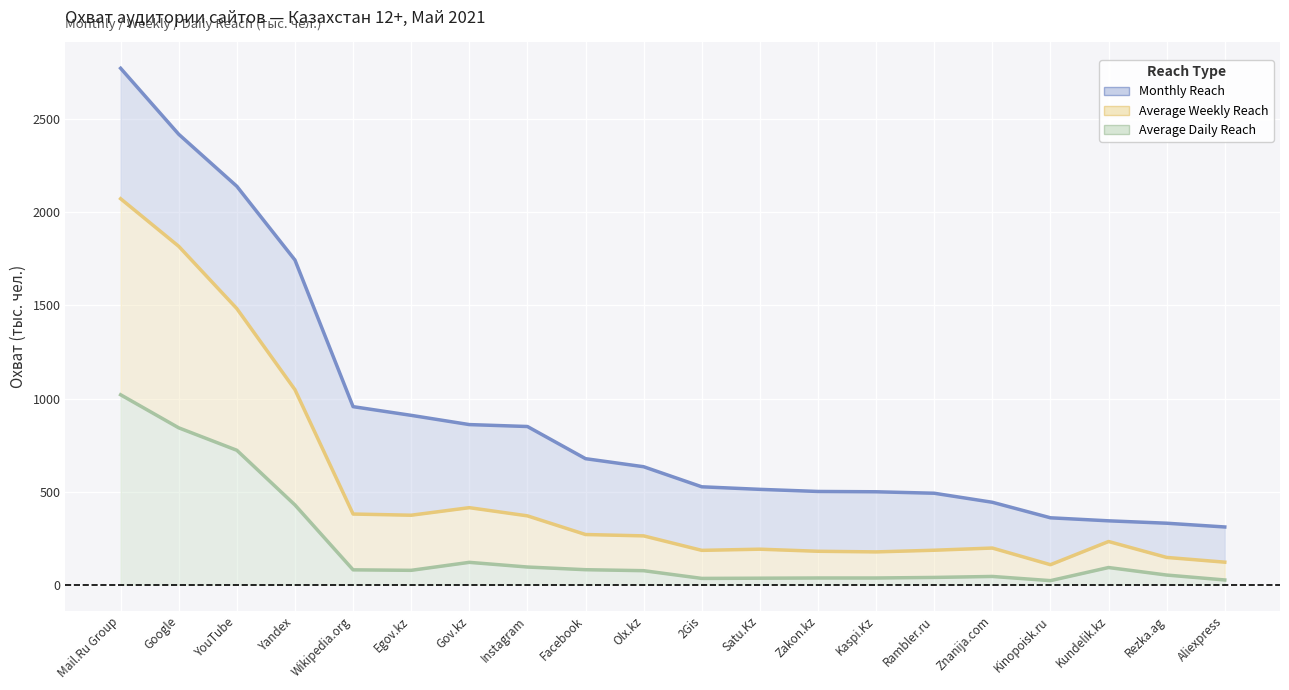

What is the total value across all series at Gov.kz?

1395.0